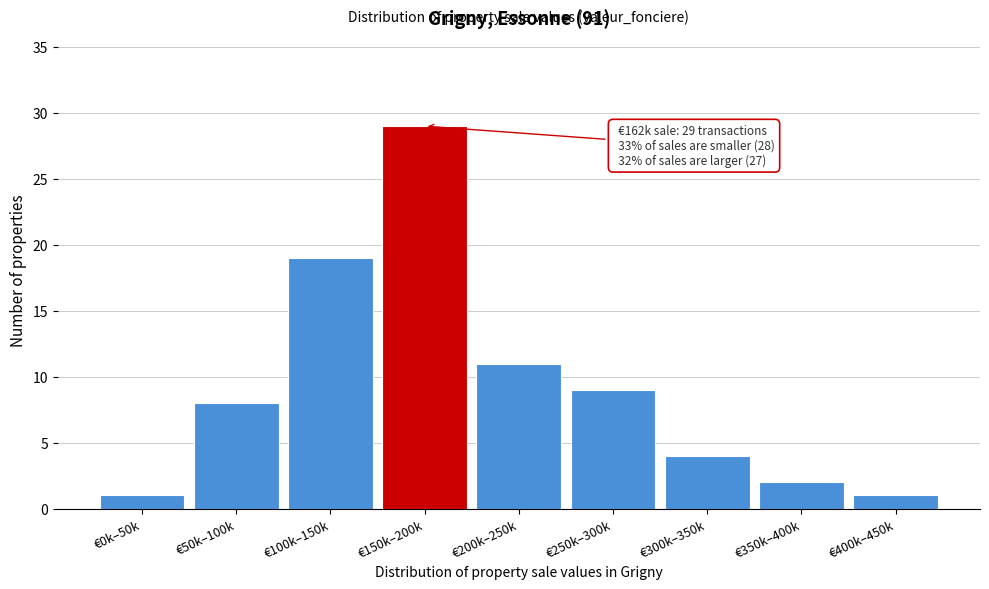

Reading left to right, transcribe all the data shown in this chart.

€0k–50k=1	€50k–100k=8	€100k–150k=19	€150k–200k=29	€200k–250k=11	€250k–300k=9	€300k–350k=4	€350k–400k=2	€400k–450k=1